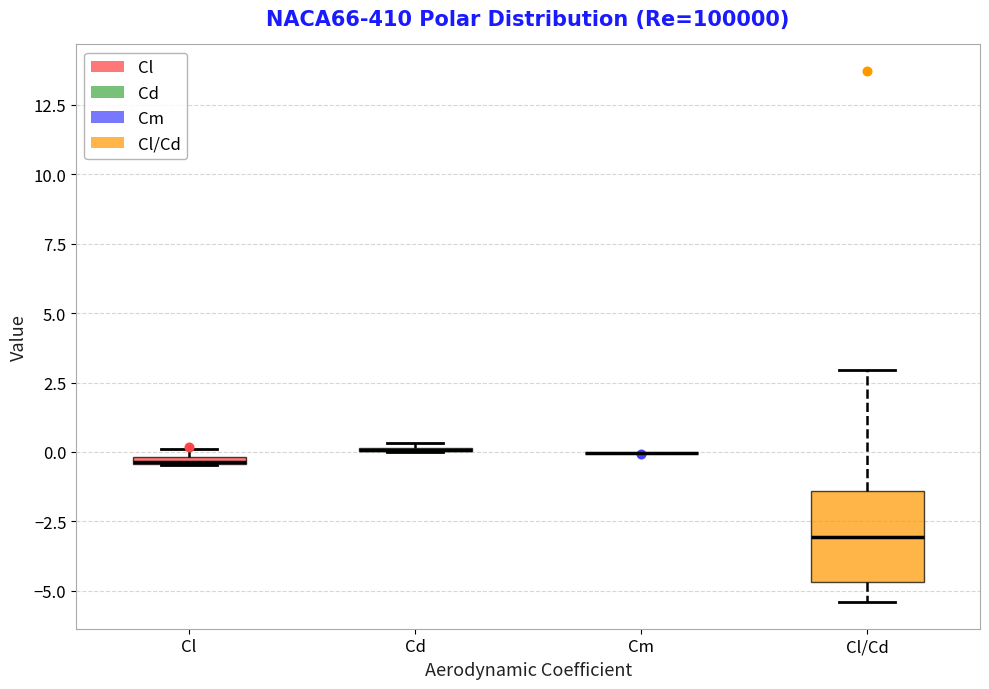

Comparing the boxes themselves (not the whiskers), which one is the tallest?

Cl/Cd